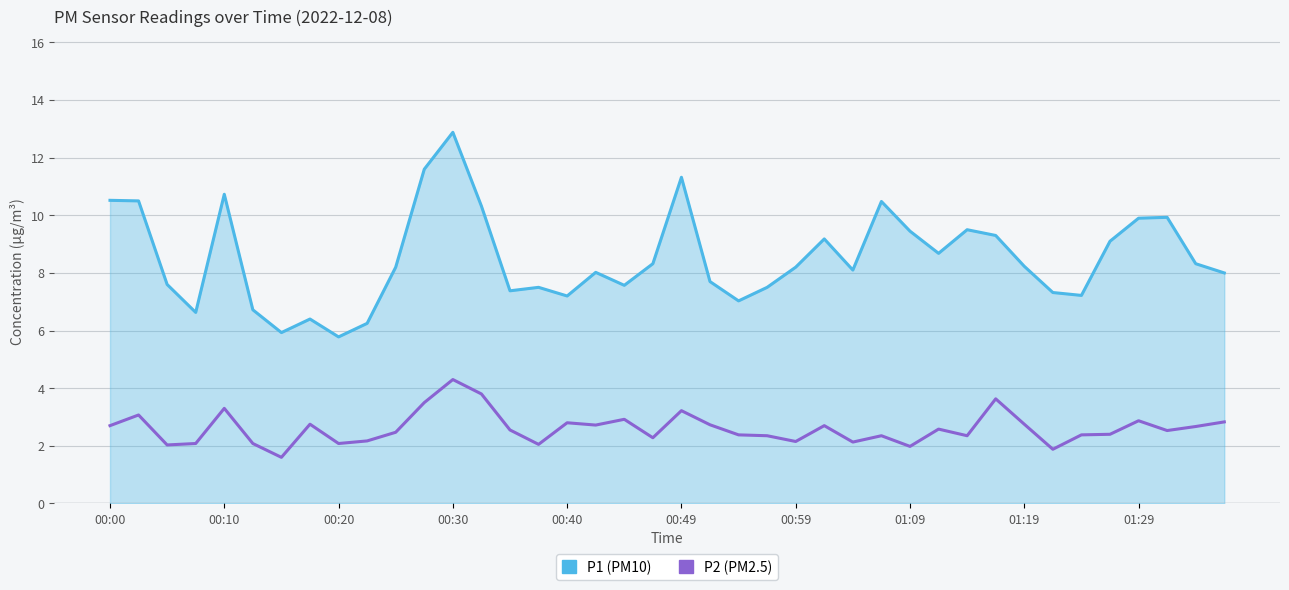

Which series has the largest total across all categories?

P1 (PM10)